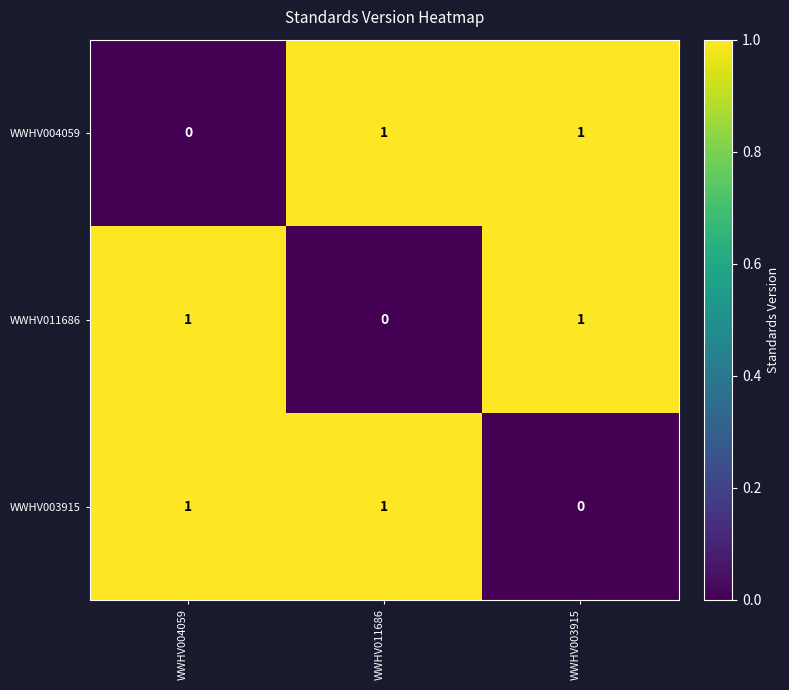

How many WWHV003915 values are between 0 and 1?

3